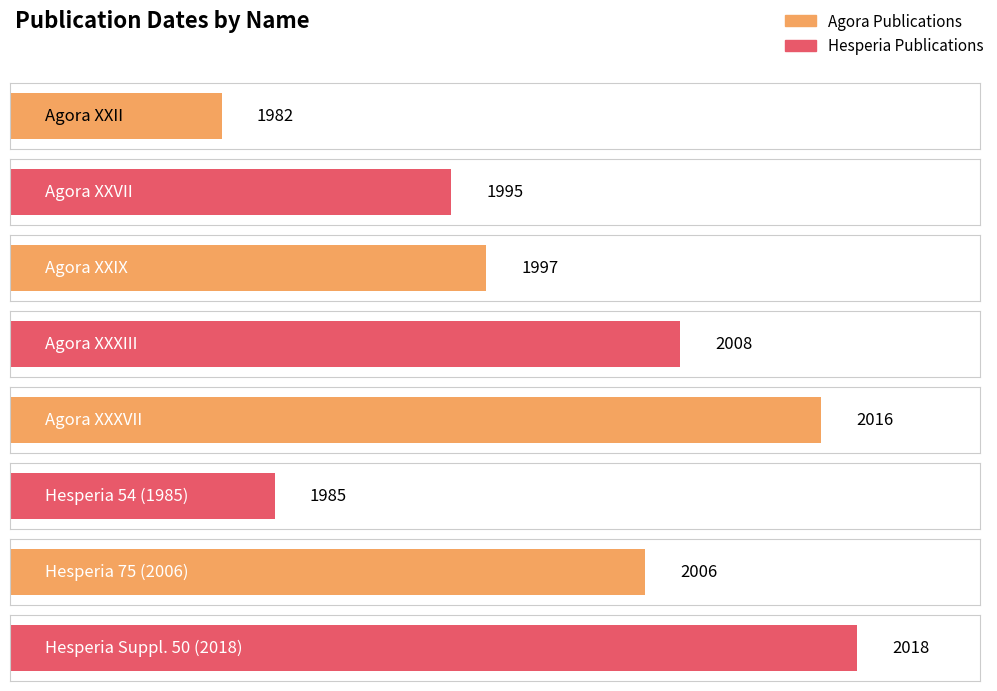

Reading left to right, extract all data points from this chart.

1982	1995	1997	2008	2016	1985	2006	2018